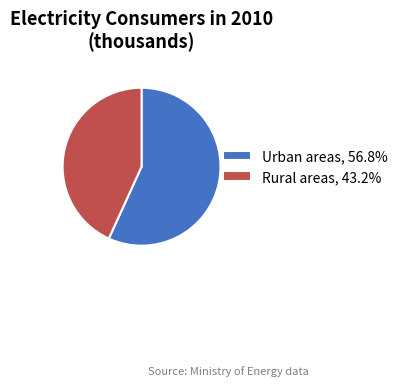

Is it true that Urban areas is 50% of the pie?

False